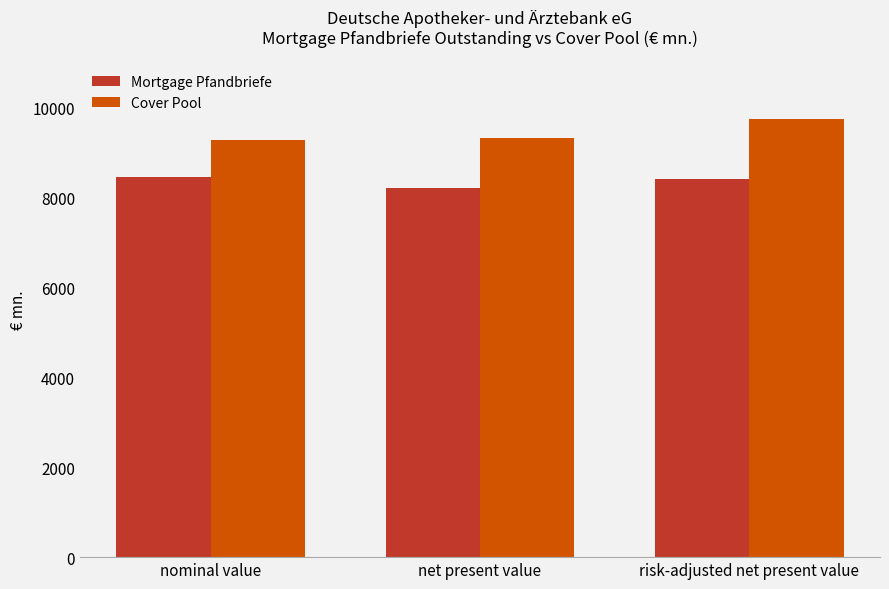

What is the total value across all series at nominal value?

17720.2